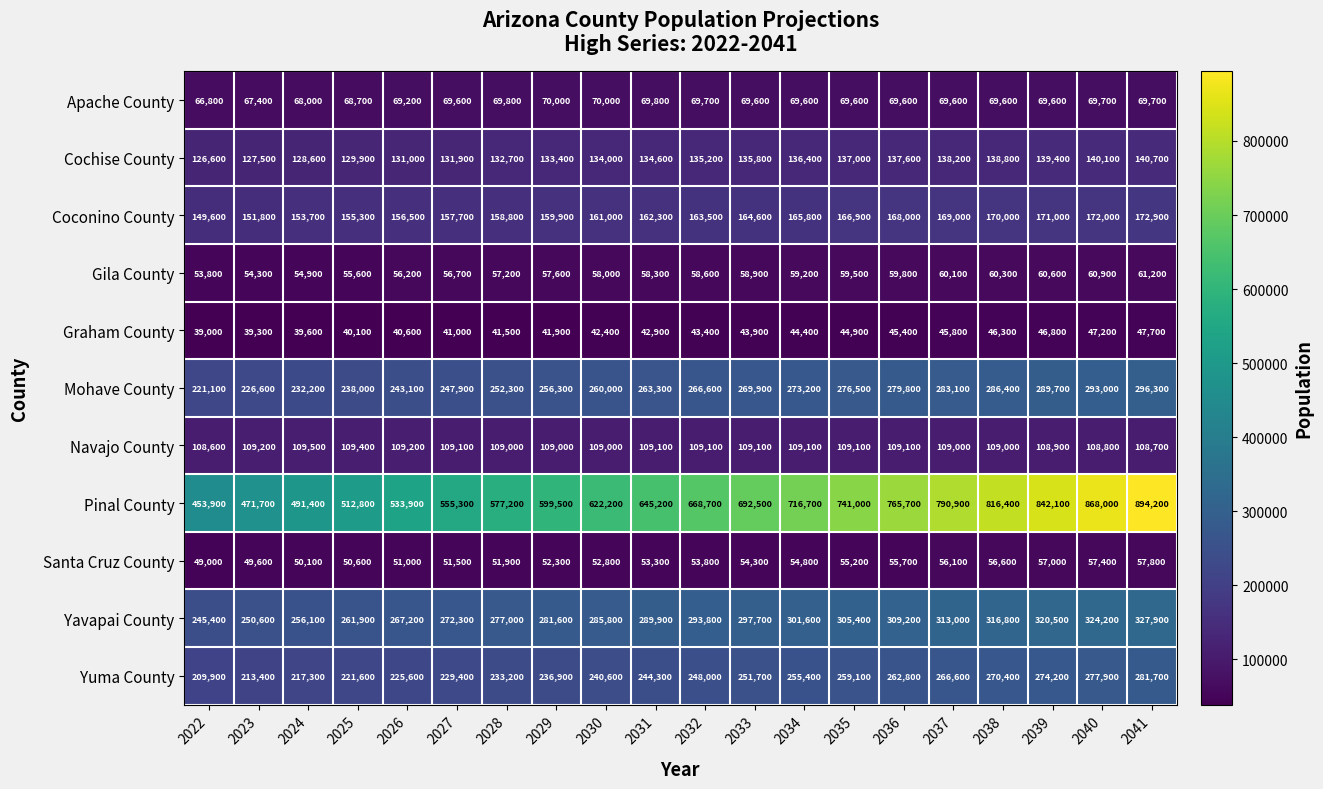

Which series has the largest total across all categories?

Pinal County